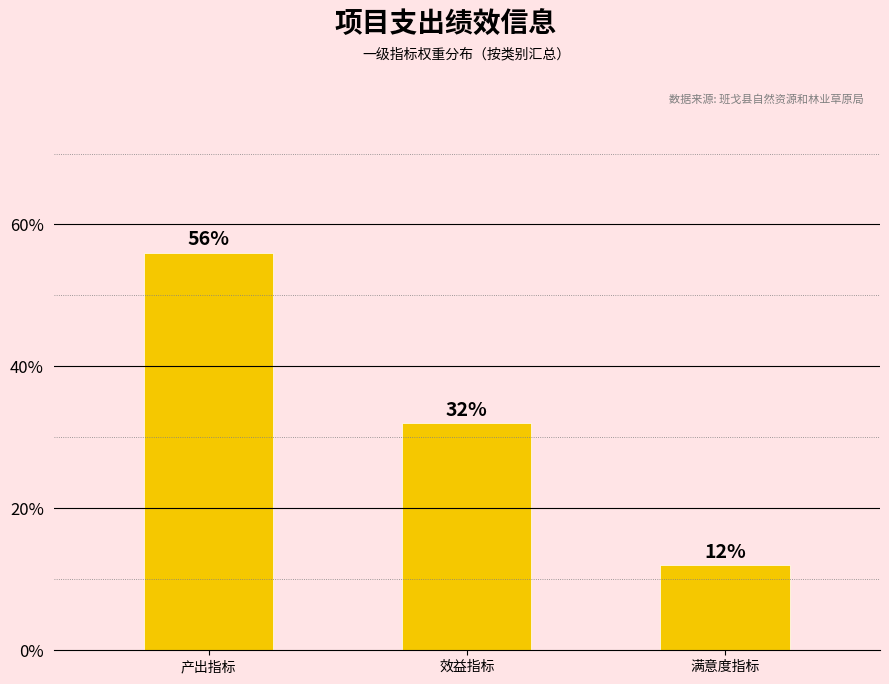

What is the label of the 2nd bar from the left?

效益指标